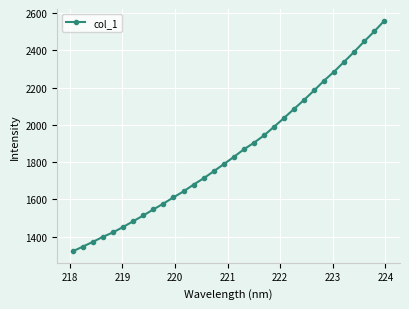

How many data points are less than 1827?

16